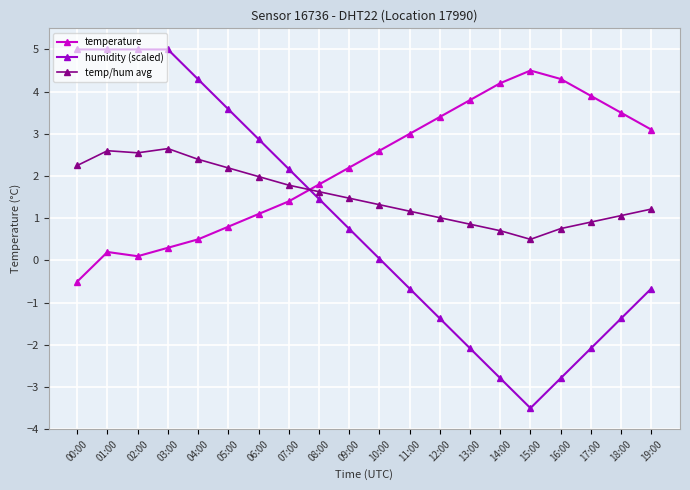

What is the smallest value displayed?

-3.5